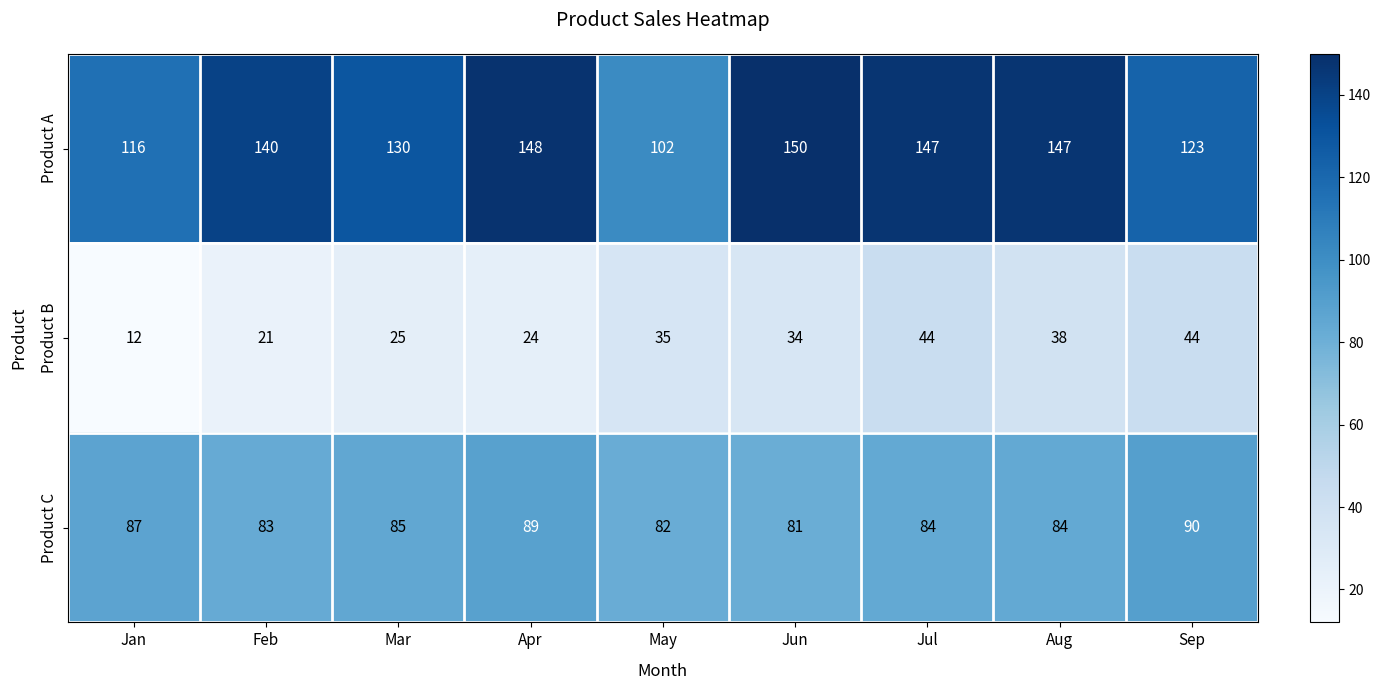

What is the approximate value of Product B at Jun?

34